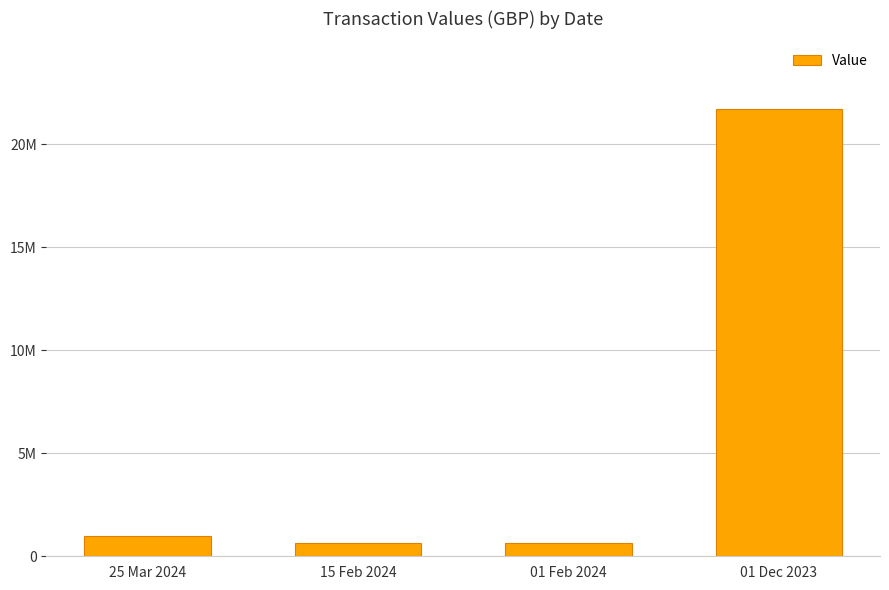

Between 01 Feb 2024 and 01 Dec 2023, which is larger?

01 Dec 2023